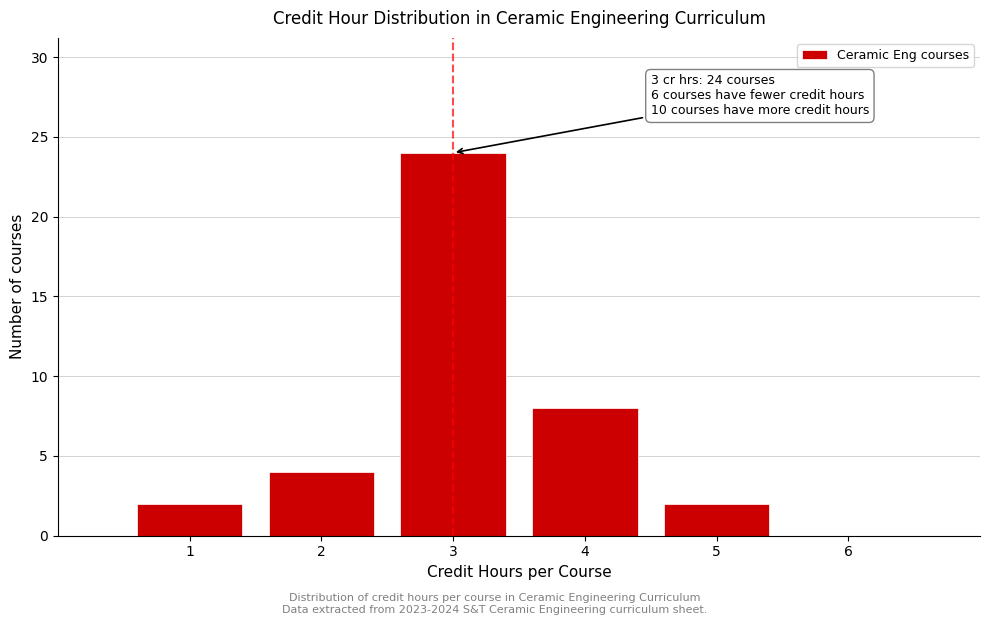

Over which range of the x-axis is the bar tallest?

2.5 to 3.5